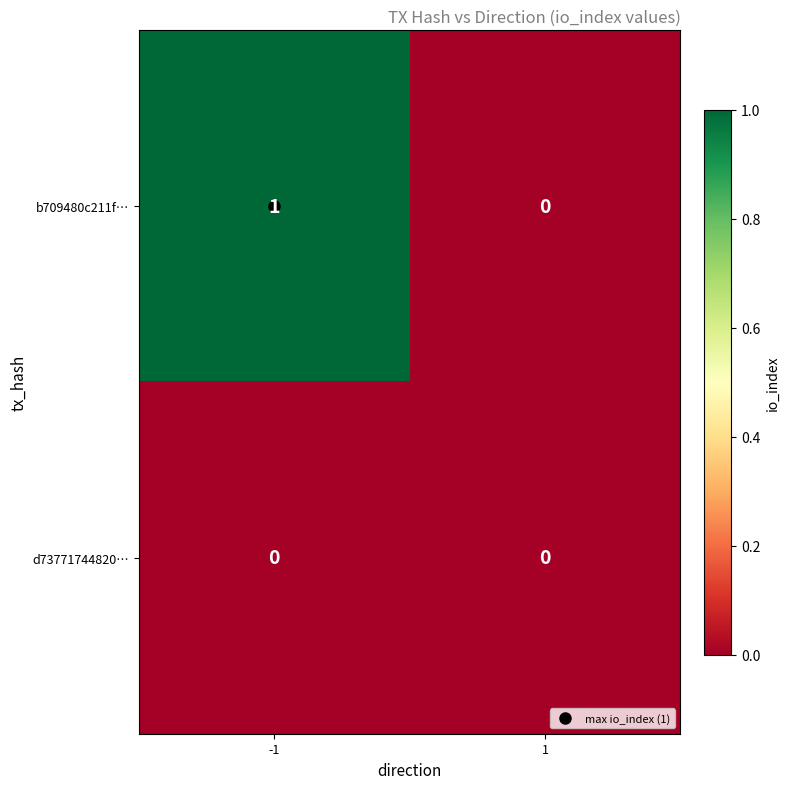

Is it true that b709480c211f… equals 0 at 1?

True